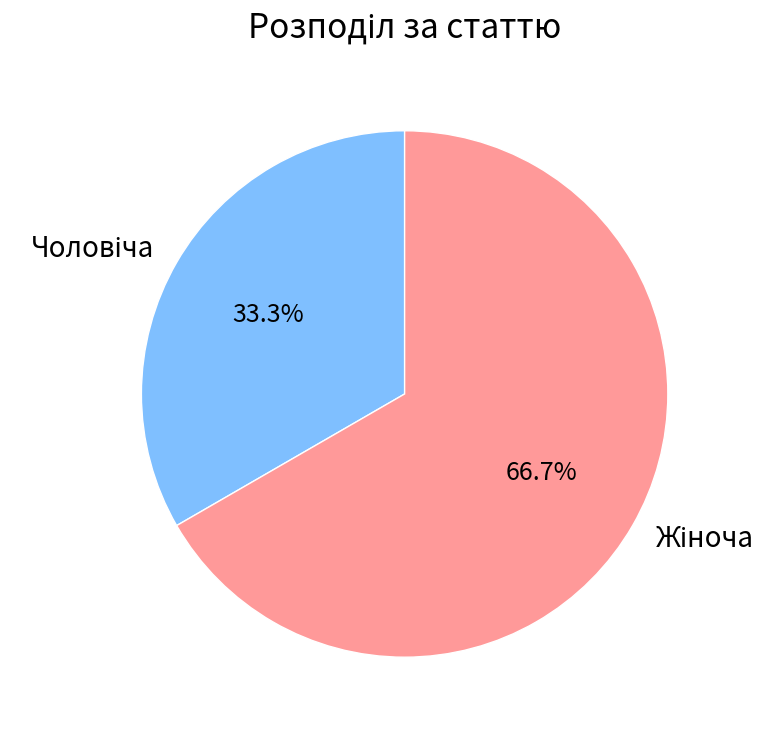

Does any single category account for the majority?

Yes